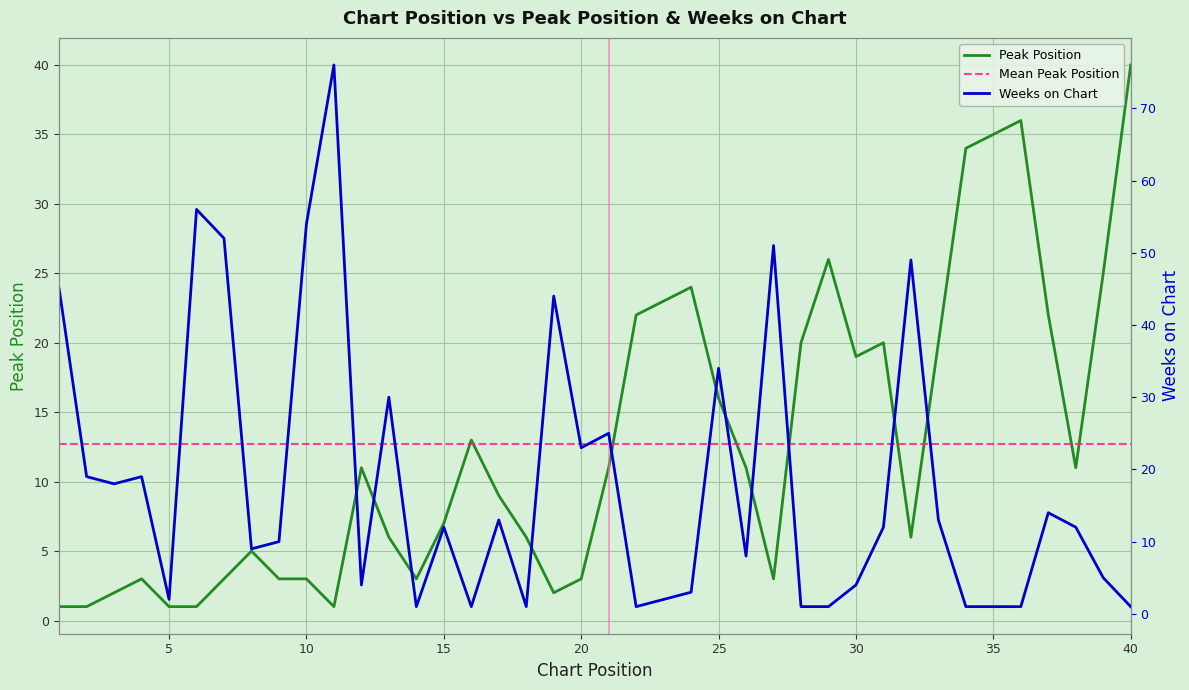

Reading right to left, extract all data points from this chart.

Peak Position: 40=40	39=25	38=11	37=22	36=36	35=35	34=34	33=20	32=6	31=20	30=19	29=26	28=20	27=3	26=11	25=16	24=24	23=23	22=22	21=11	20=3	19=2	18=6	17=9	16=13	15=7	14=3	13=6	12=11	11=1	10=3	9=3	8=5	7=3	6=1	5=1	4=3	3=2	2=1	1=1
Weeks on Chart: 40=1	39=5	38=12	37=14	36=1	35=1	34=1	33=13	32=49	31=12	30=4	29=1	28=1	27=51	26=8	25=34	24=3	23=2	22=1	21=25	20=23	19=44	18=1	17=13	16=1	15=12	14=1	13=30	12=4	11=76	10=54	9=10	8=9	7=52	6=56	5=2	4=19	3=18	2=19	1=45